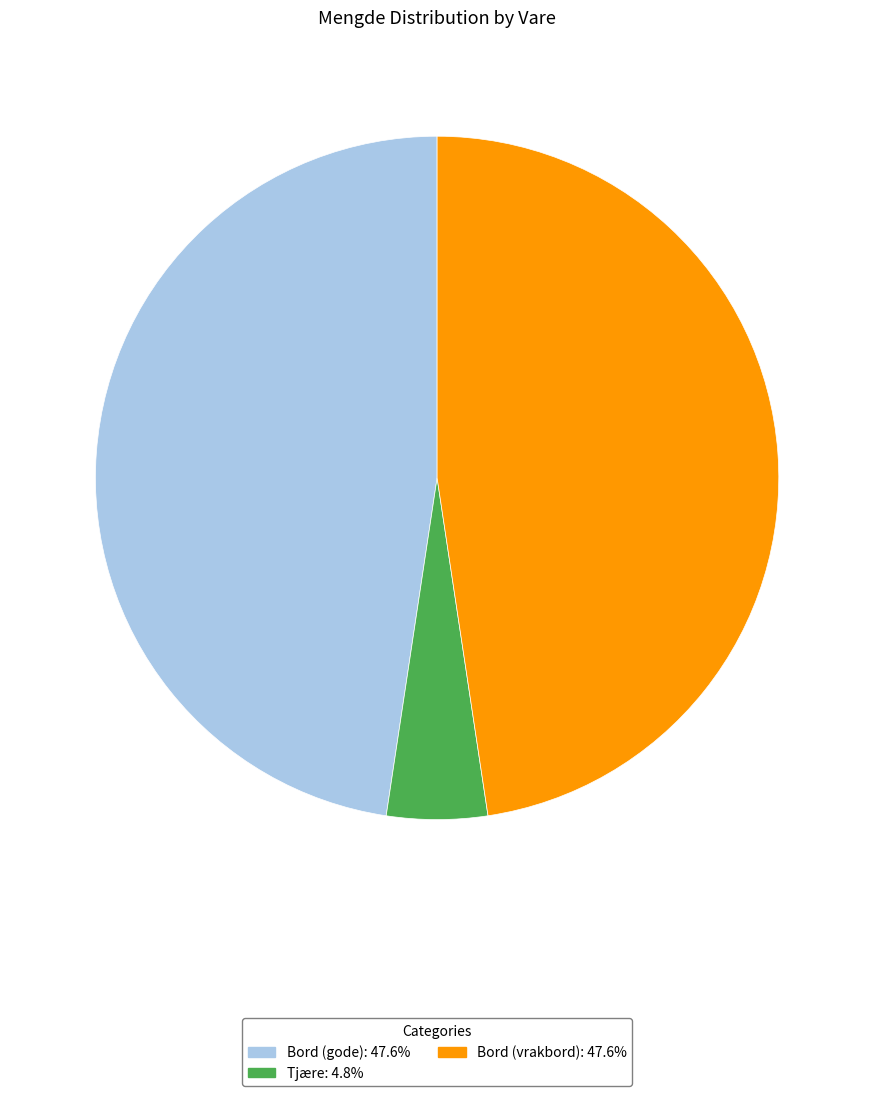

What is the smallest slice in the pie chart?

Tjære